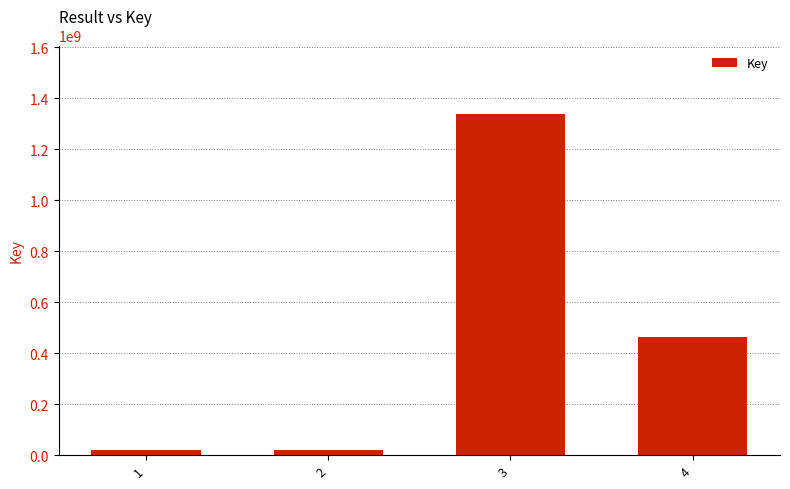

Is it true that the value at 4 is 811306159?

False